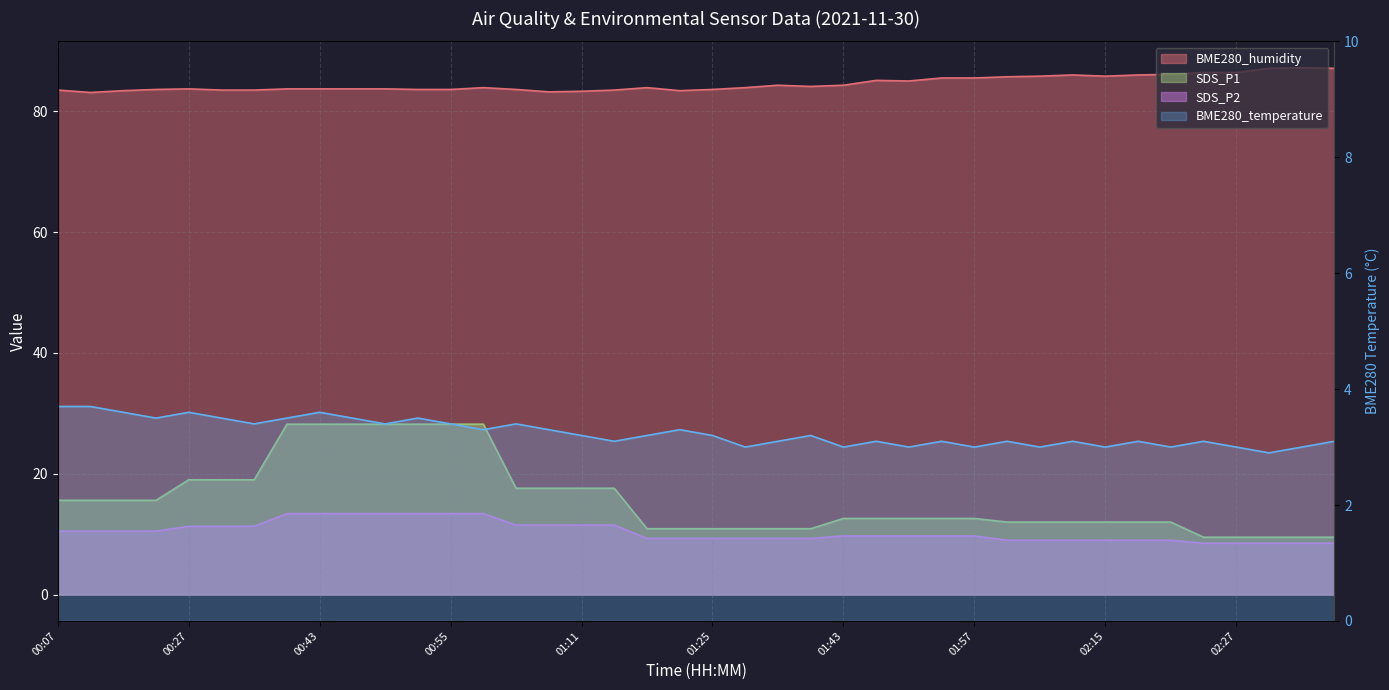

How many series are shown in this chart?

4